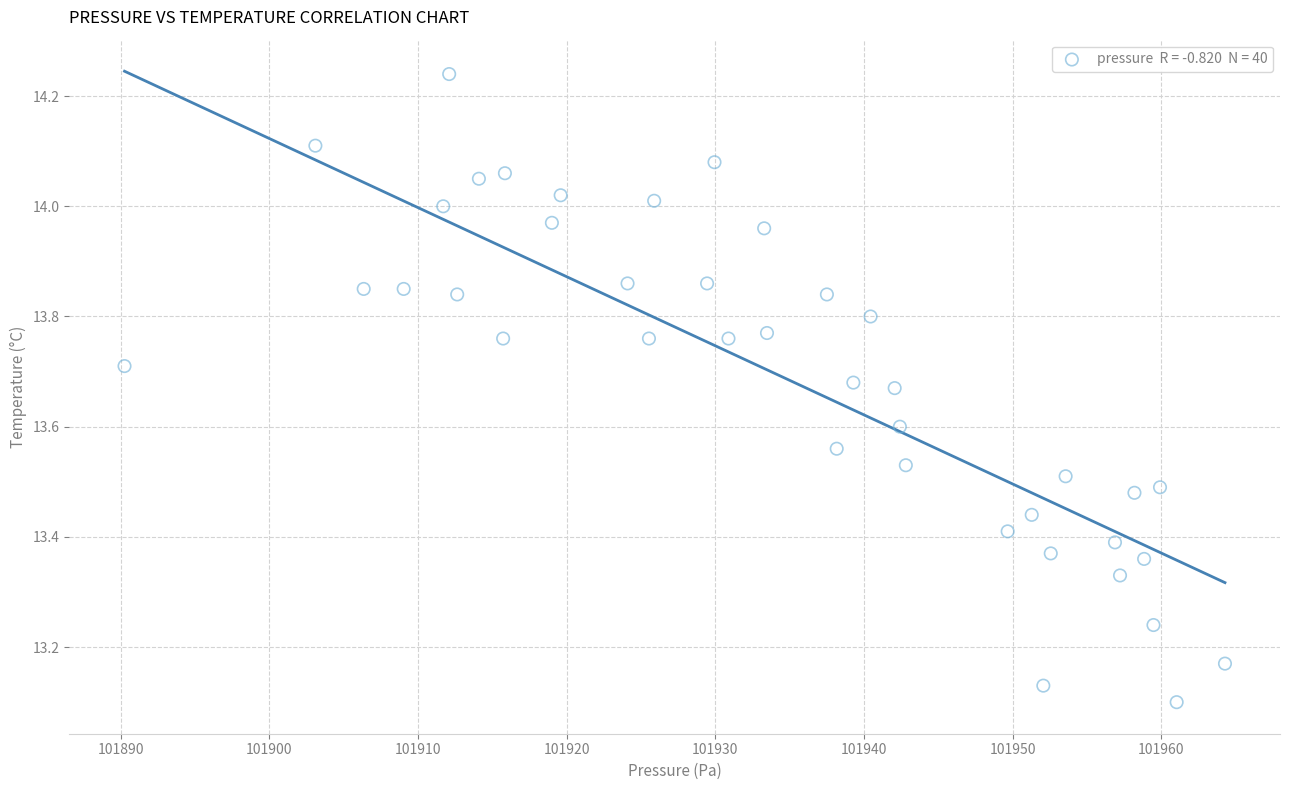

What is the range of X values (max minus min)?

74.0